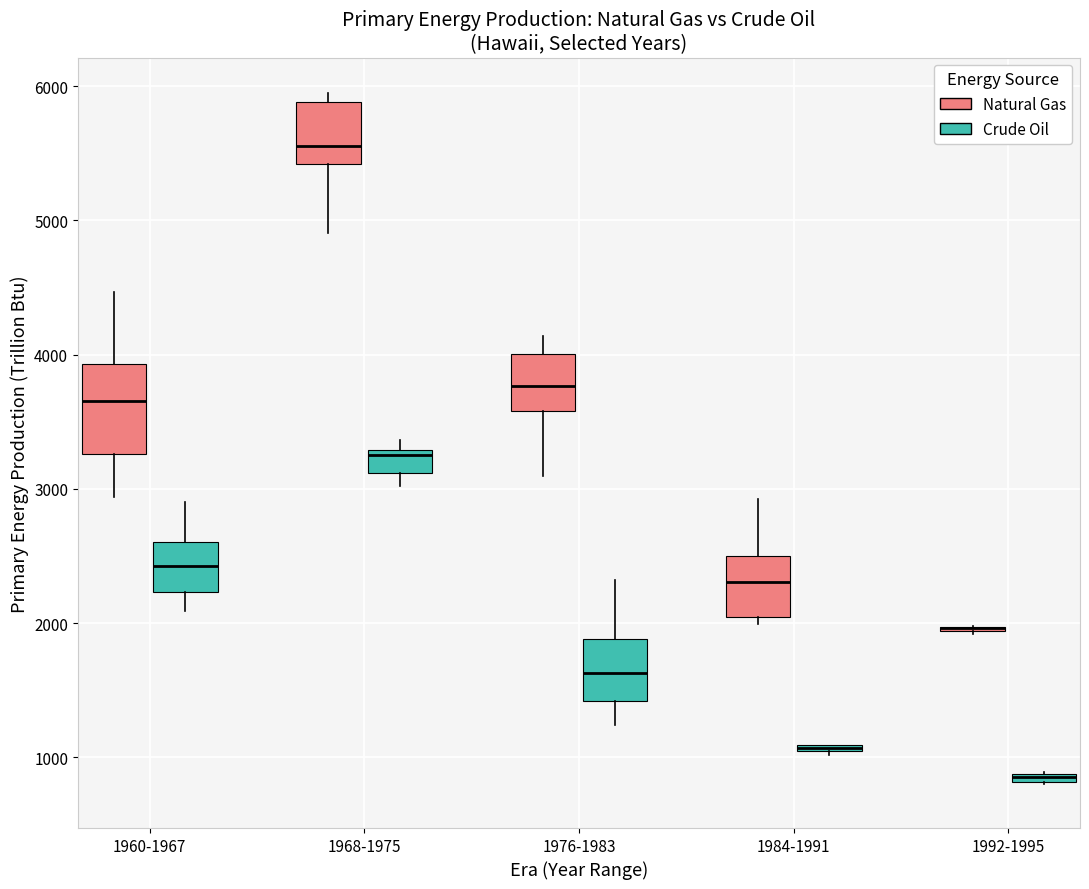

Comparing the boxes themselves (not the whiskers), which one is the tallest?

1960-1967 (Natural Gas)